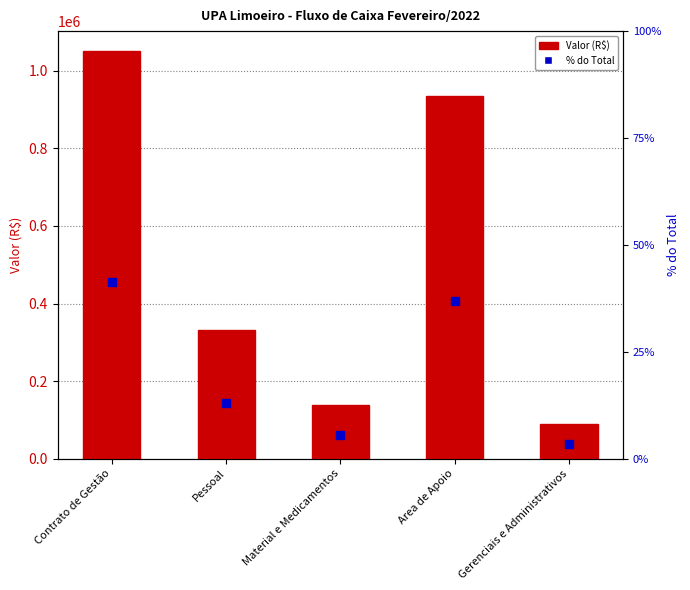

Between Contrato de Gestão and Gerenciais e Administrativos, which series saw the biggest shift?

Valor (R$)